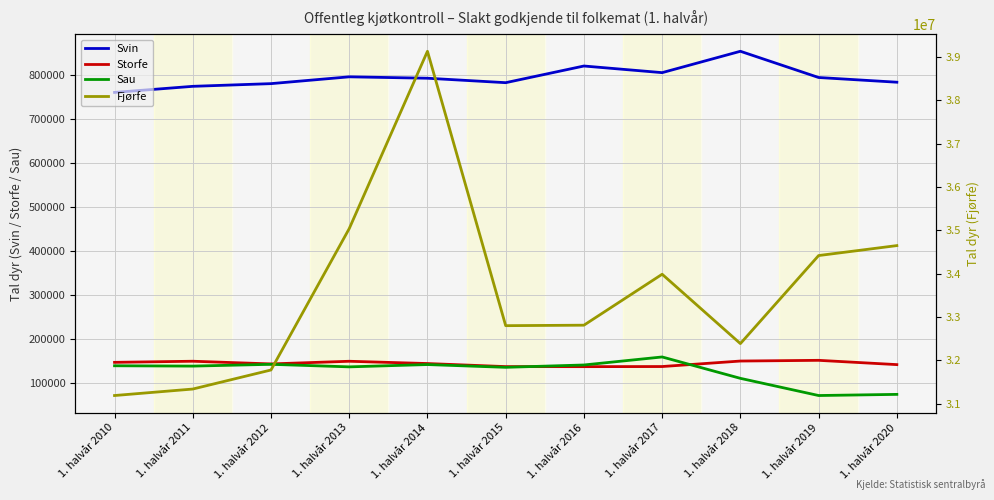

At how many categories does at least one series exceed 6325919?

11